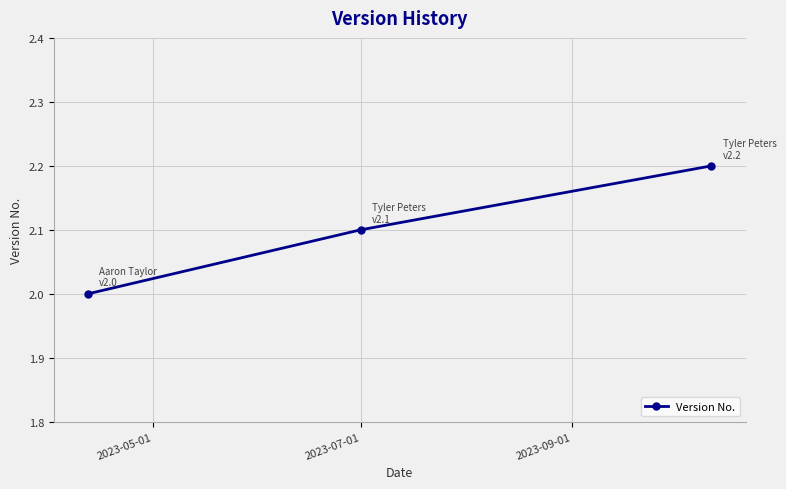

What is the smallest value displayed?

2.0